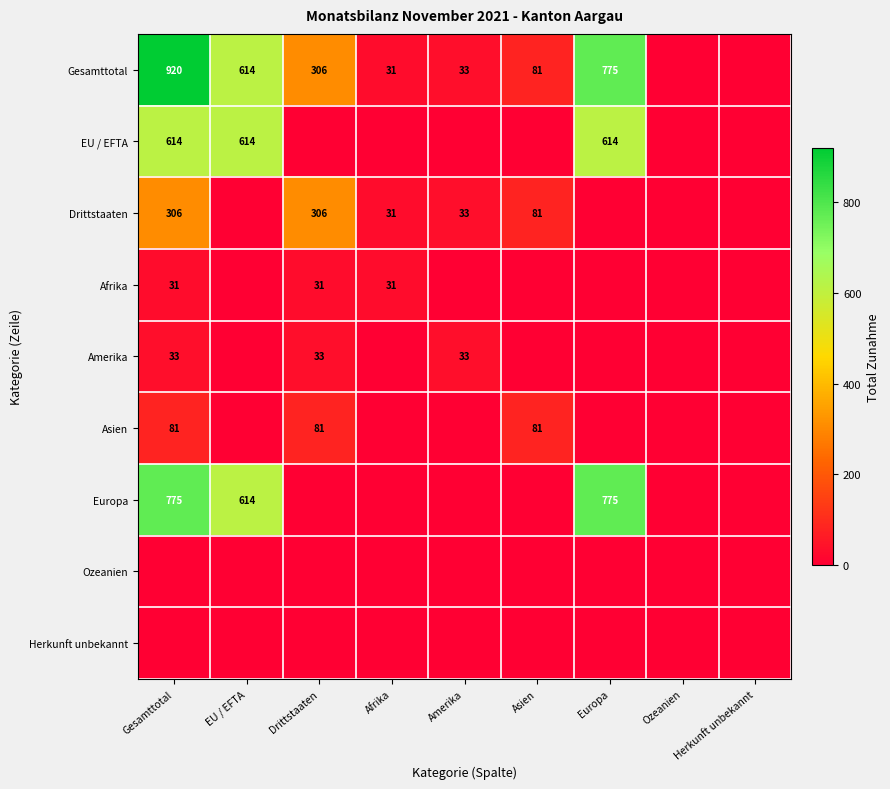

What is the sum of the Asien values at Drittstaaten and Gesamttotal?

162